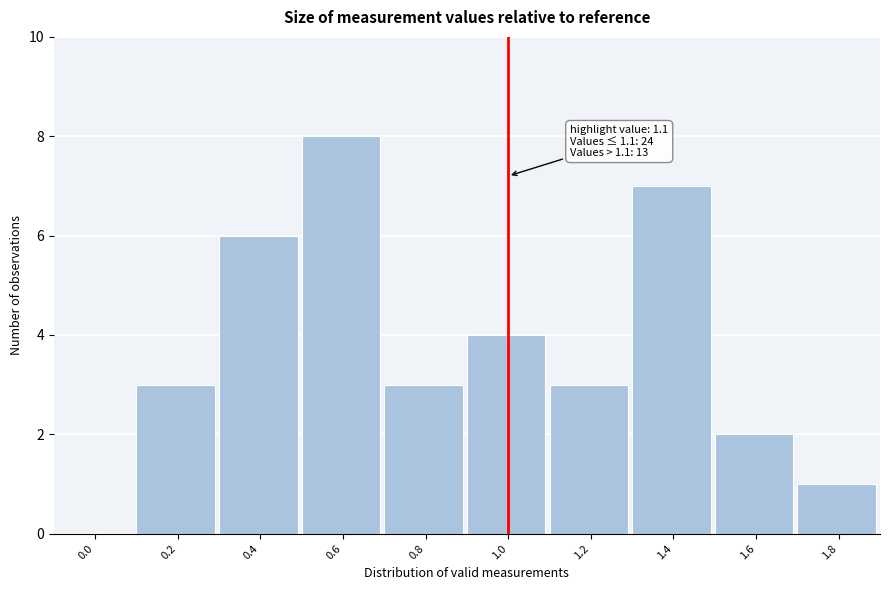

Reading left to right, transcribe all the data shown in this chart.

0.0=0	0.2=3	0.4=6	0.6=8	0.8=3	1.0=4	1.2=3	1.4=7	1.6=2	1.8=1